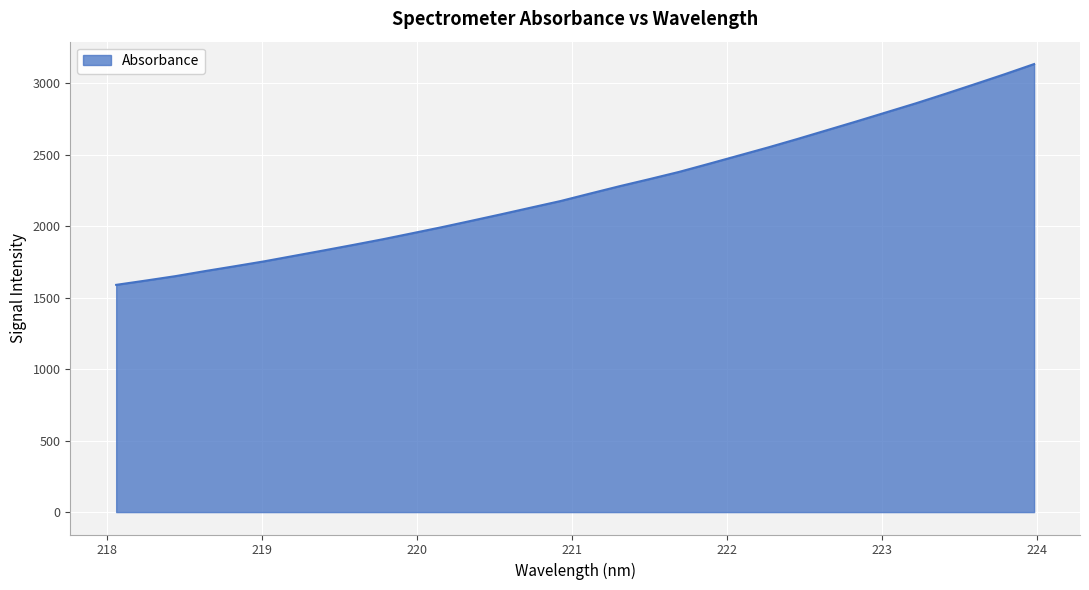

What is the smallest value displayed?

1590.5